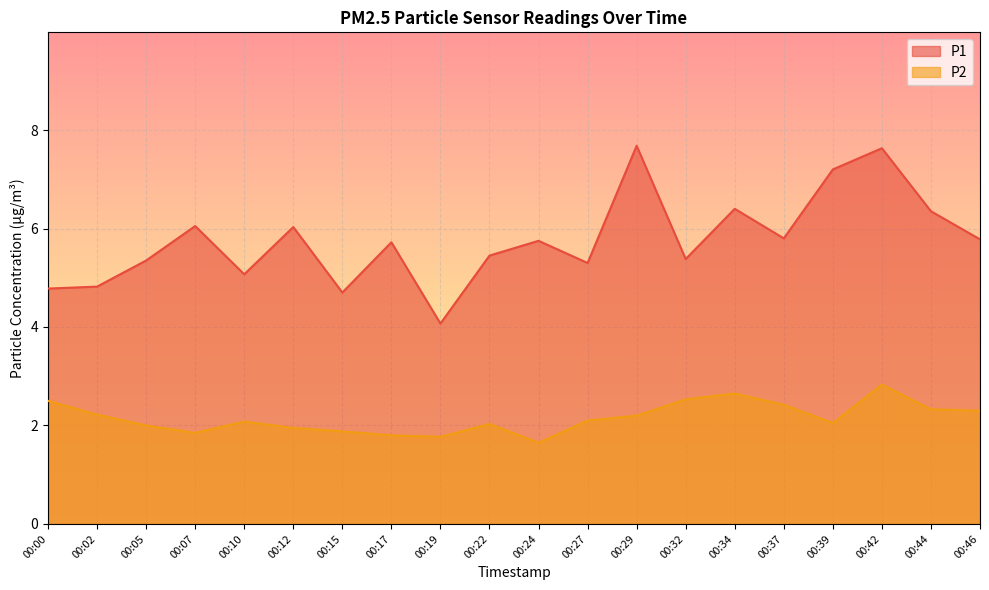

Is the value of P1 at 00:22 greater than the value of P2 at 00:39?

Yes